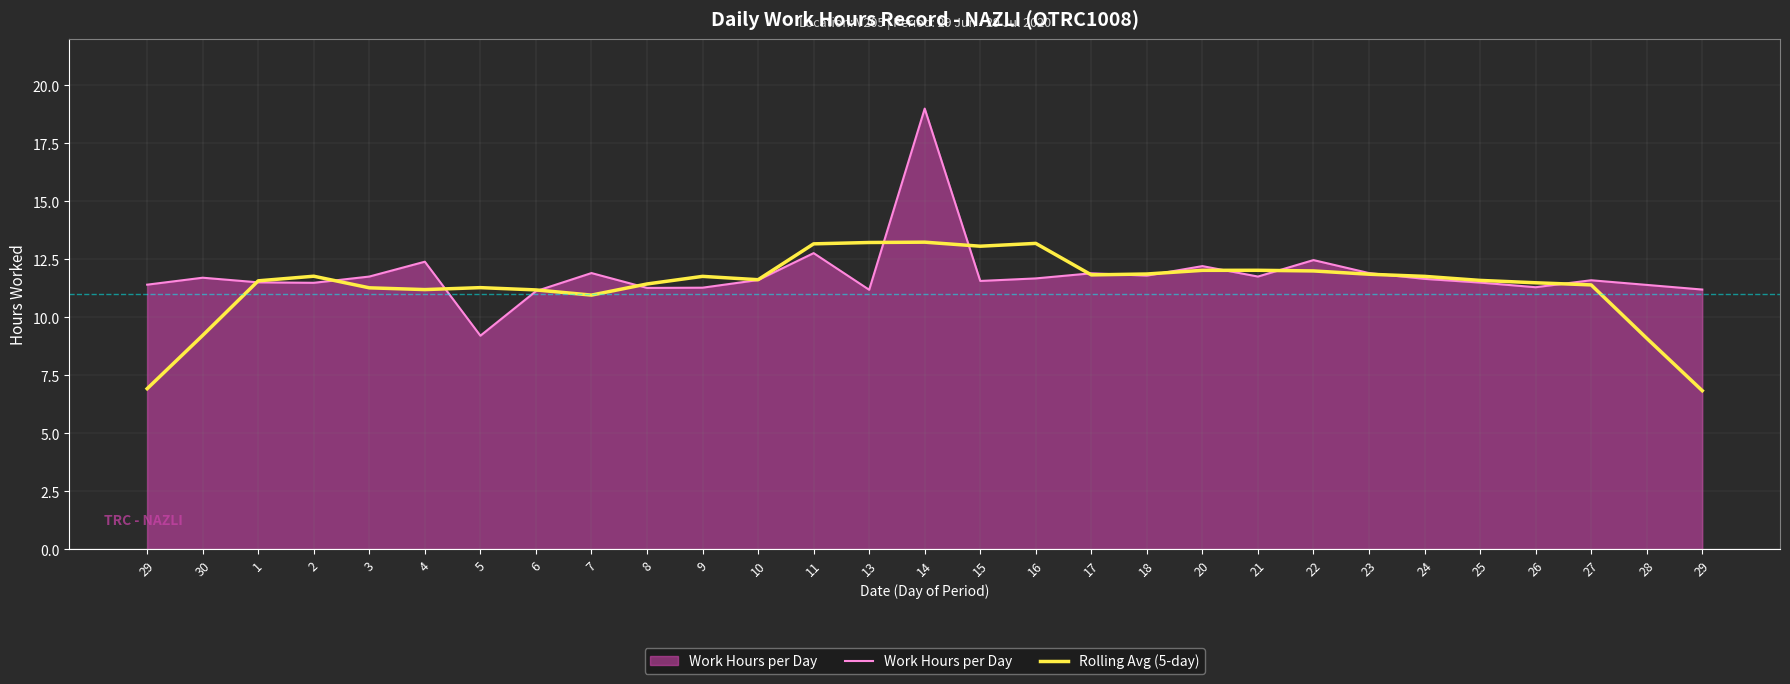

Where is the first local maximum for Rolling Avg (5-day)?

2